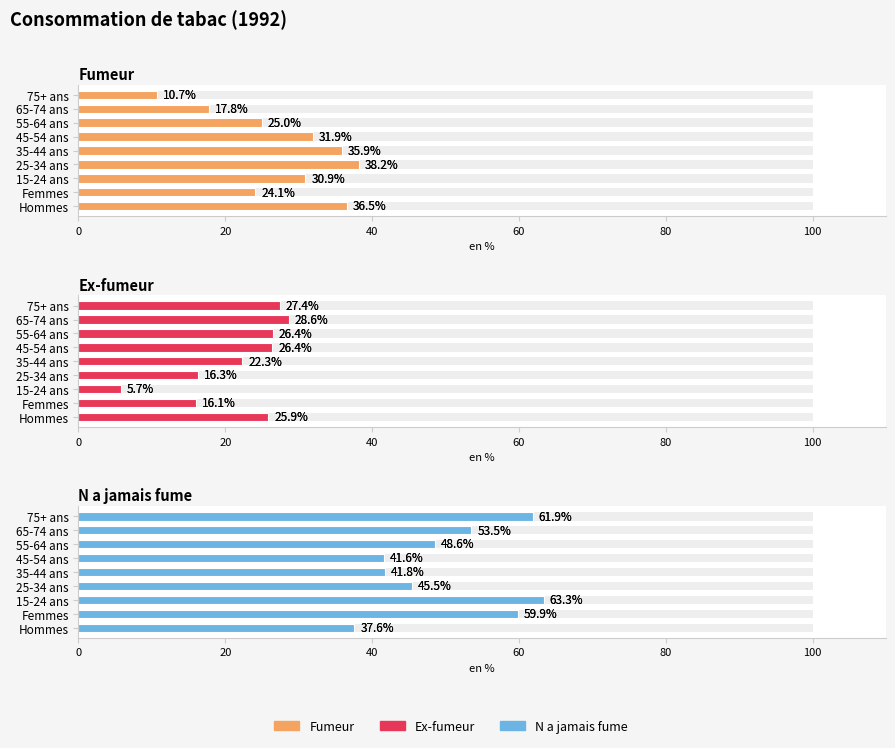

Which series has the largest range (max minus min)?

Fumeur